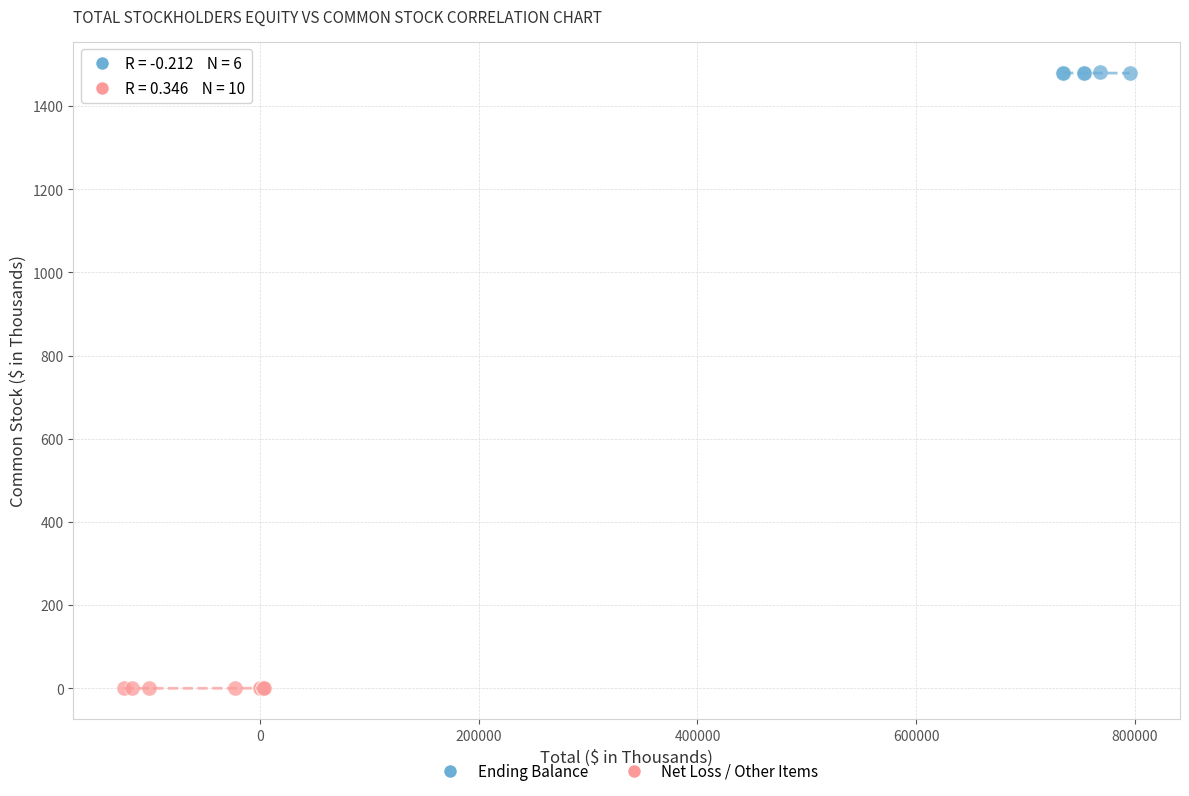

Which series contains the highest Y value?

Ending Balance